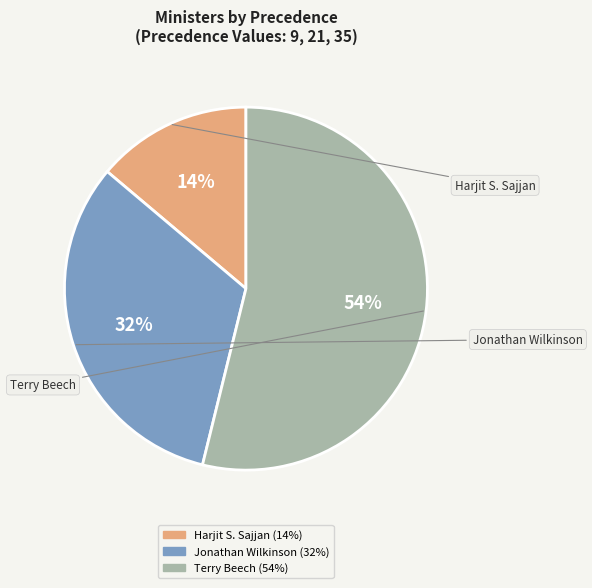

Is it true that Terry Beech is 54% of the pie?

True